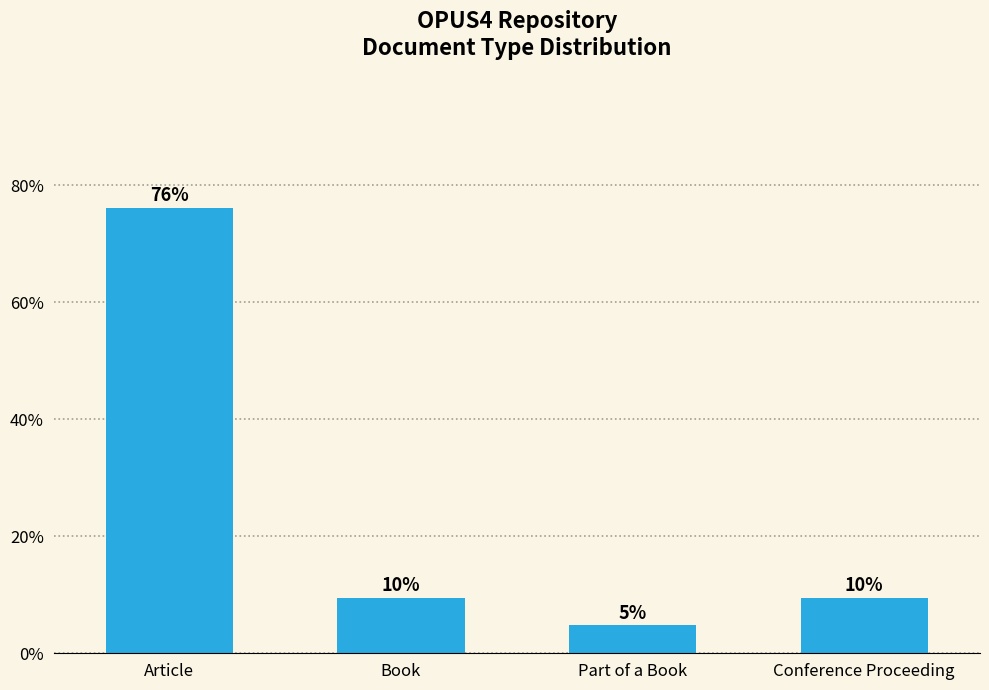

How many bars are there in total?

4